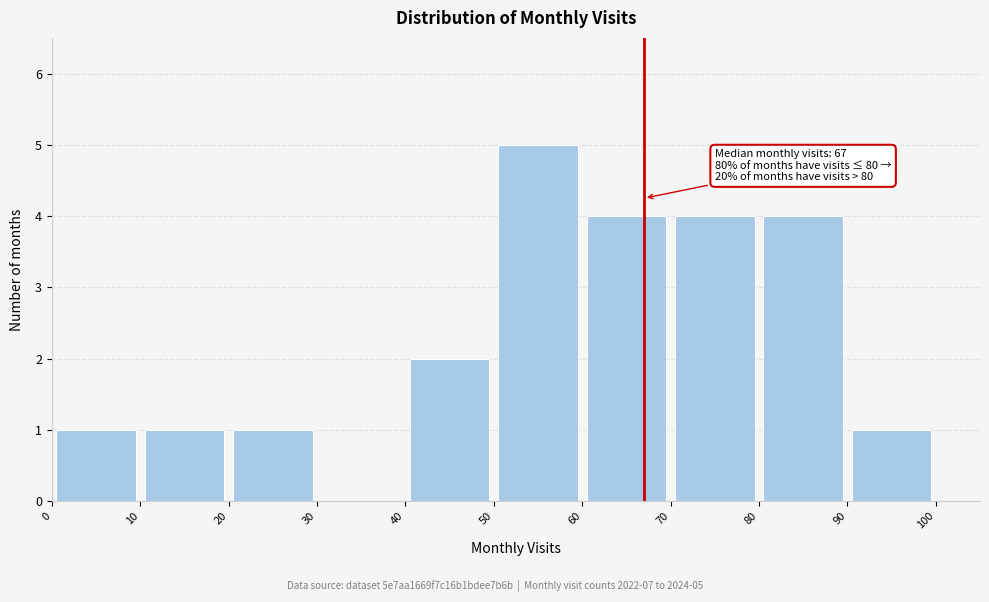

Which range on the x-axis has the tallest bar?

50 to 60